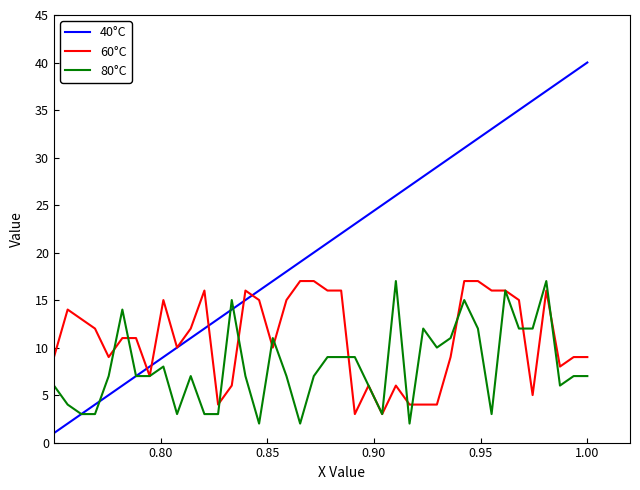

Which series has the largest total across all categories?

40°C